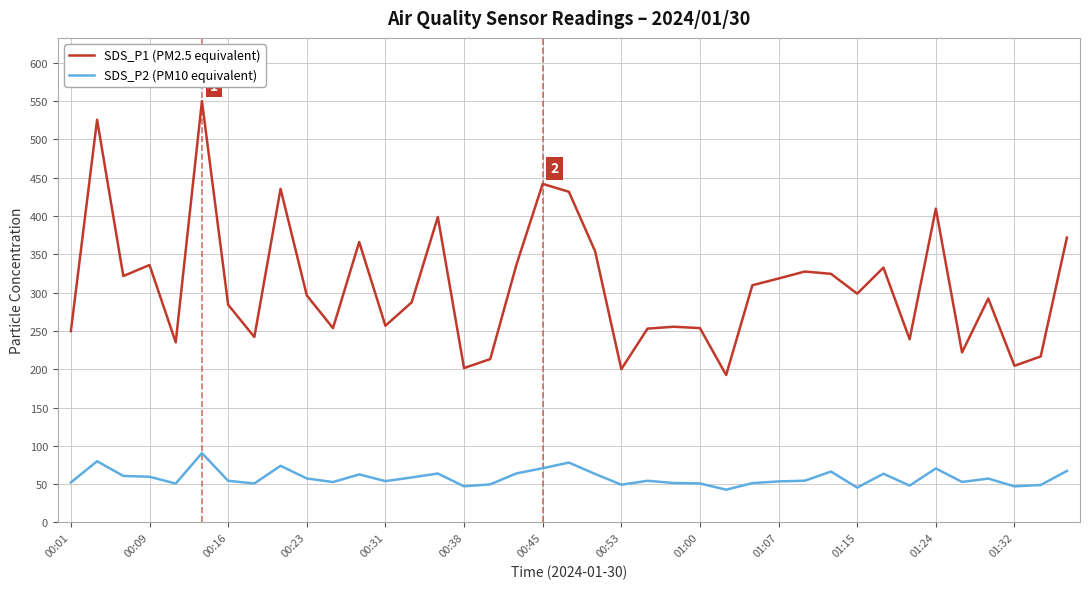

True or false: SDS_P2 (PM10 equivalent) and SDS_P1 (PM2.5 equivalent) cross at least once.

False